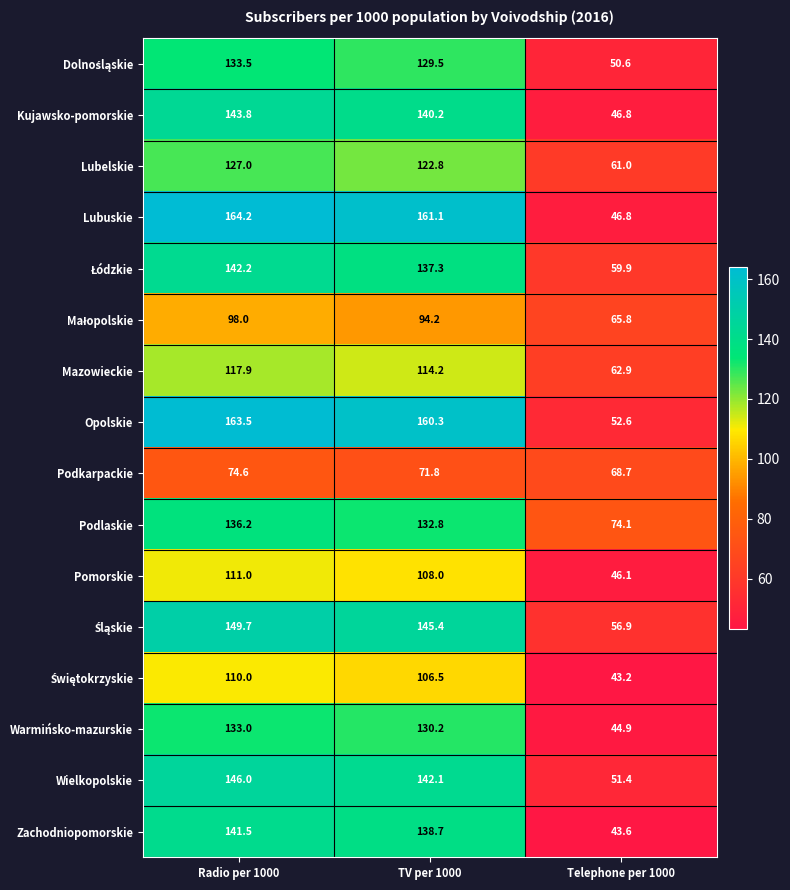

What is the approximate value of Warmińsko-mazurskie at Telephone per 1000?

44.9